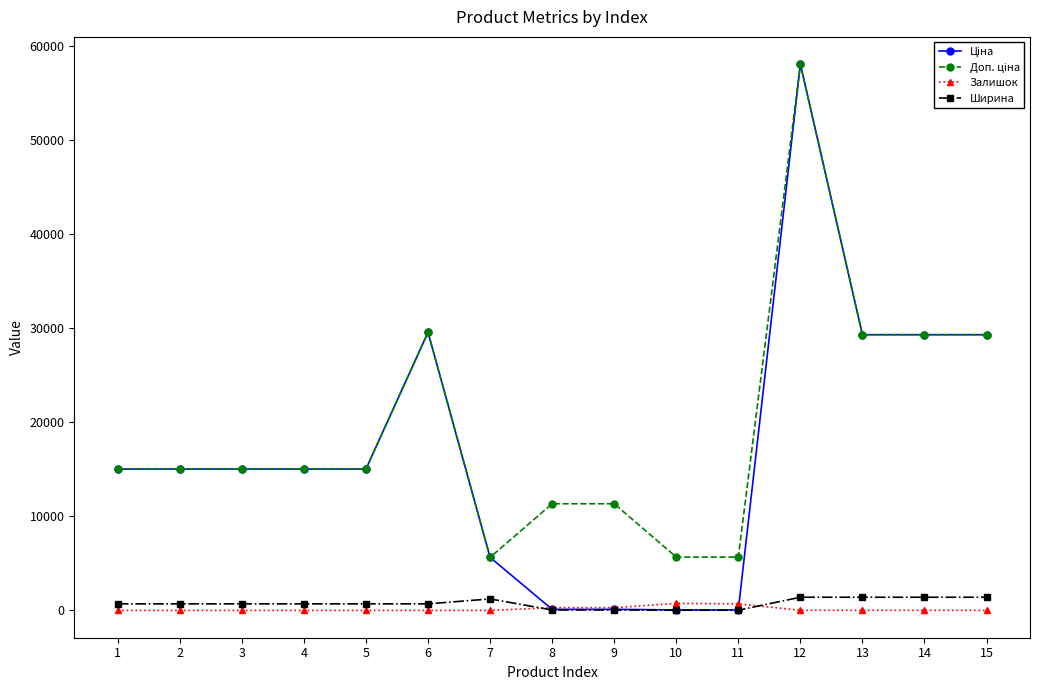

How many categories are shown in the chart?

15